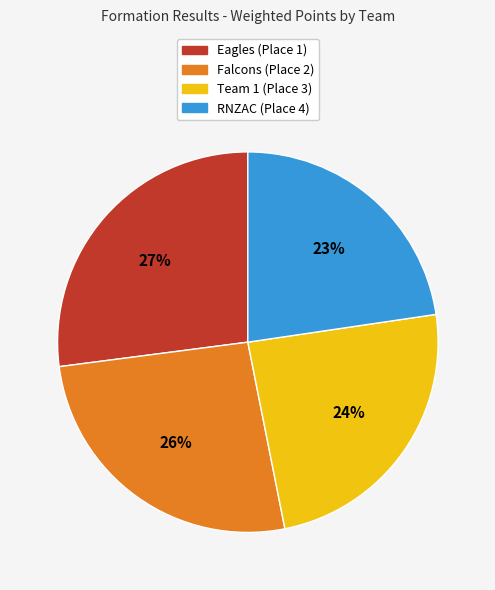

True or false: Falcons (Place 2) accounts for 26% of the total.

True